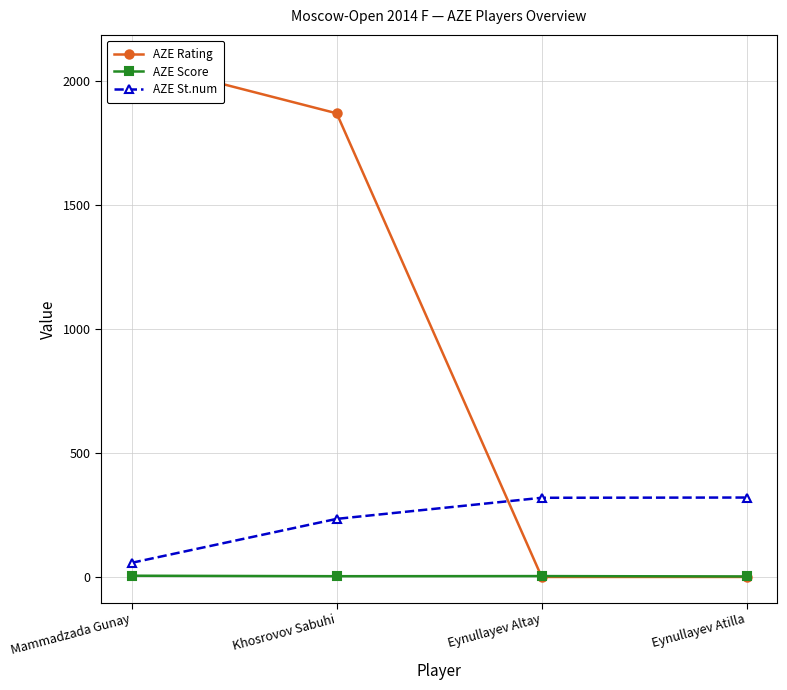

Where does the AZE St.num series first go above 319?

Eynullayev Atilla